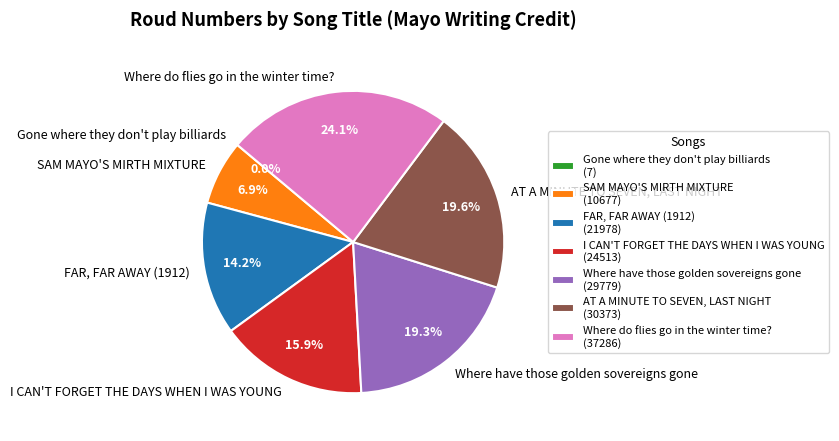

What is the total percentage of FAR, FAR AWAY (1912) and SAM MAYO'S MIRTH MIXTURE?

21.1%